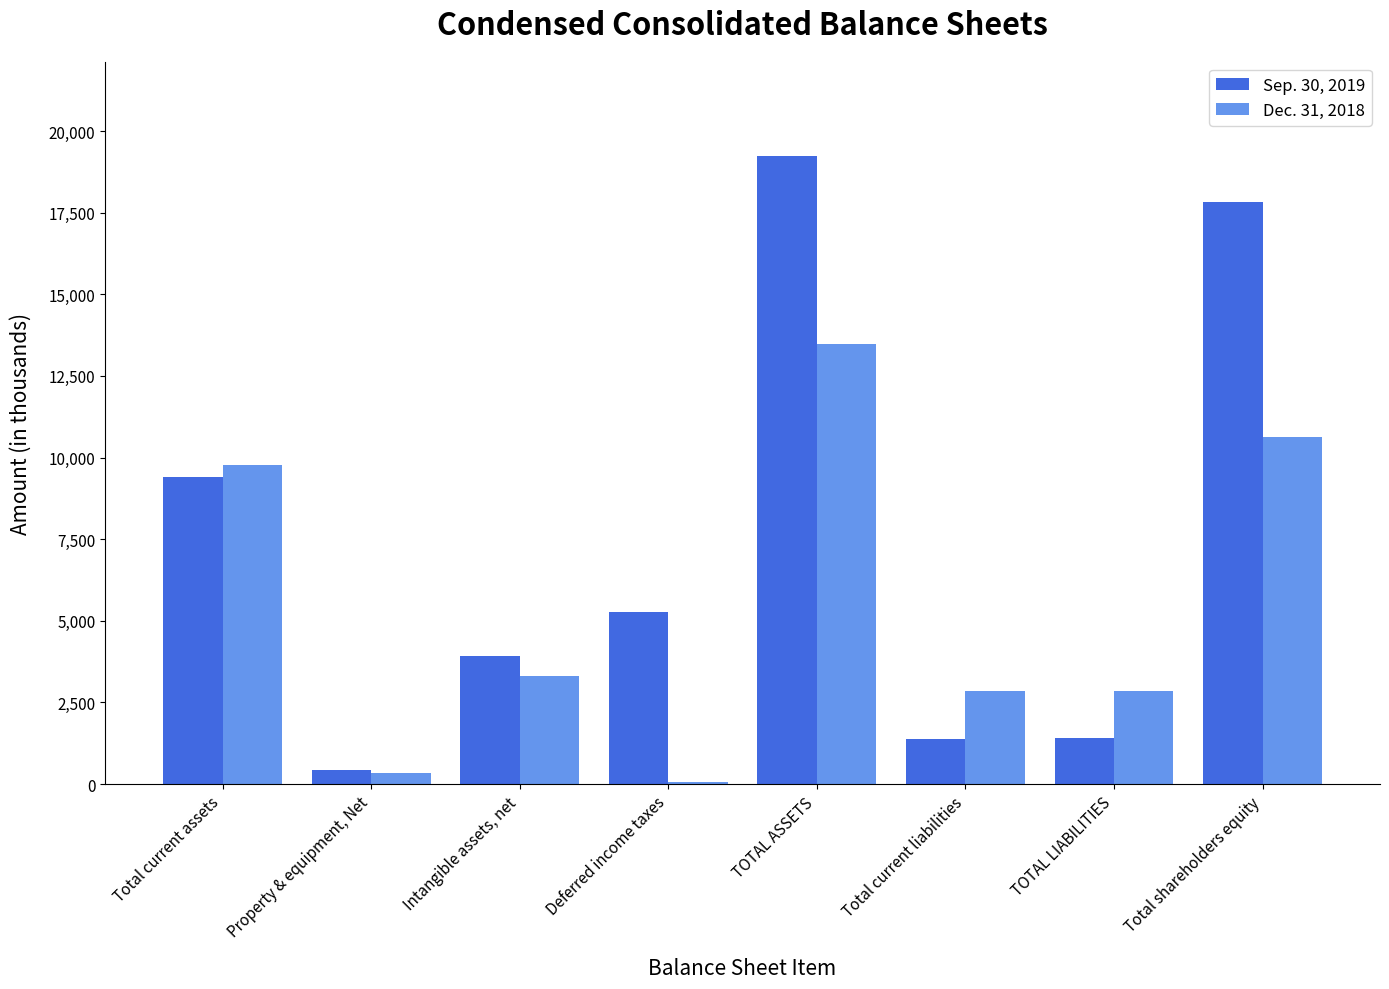

What is the total value across all series at Total current assets?

19157